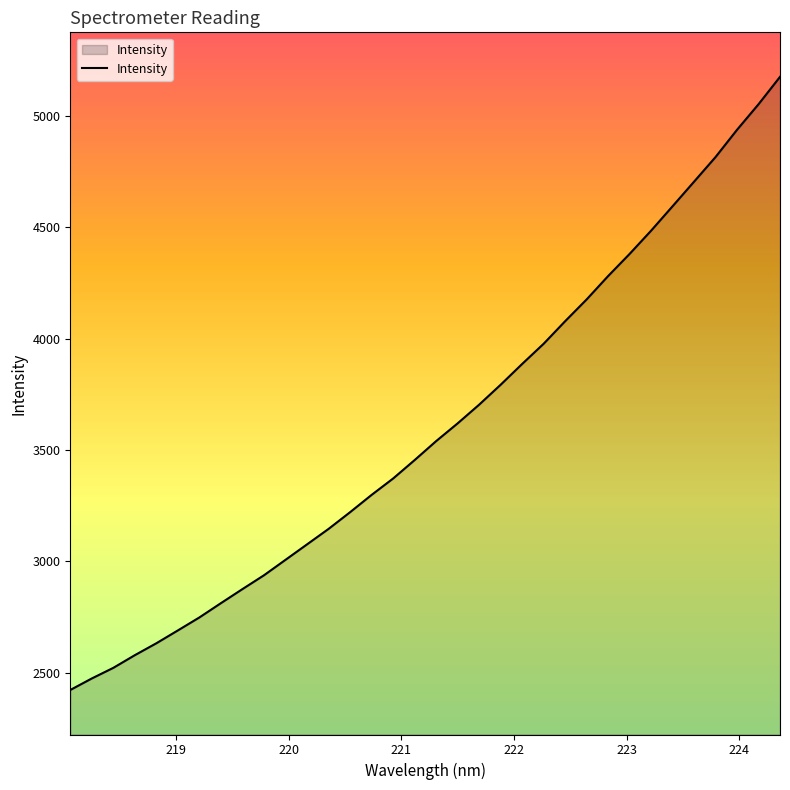

What is the average value?

3602.0